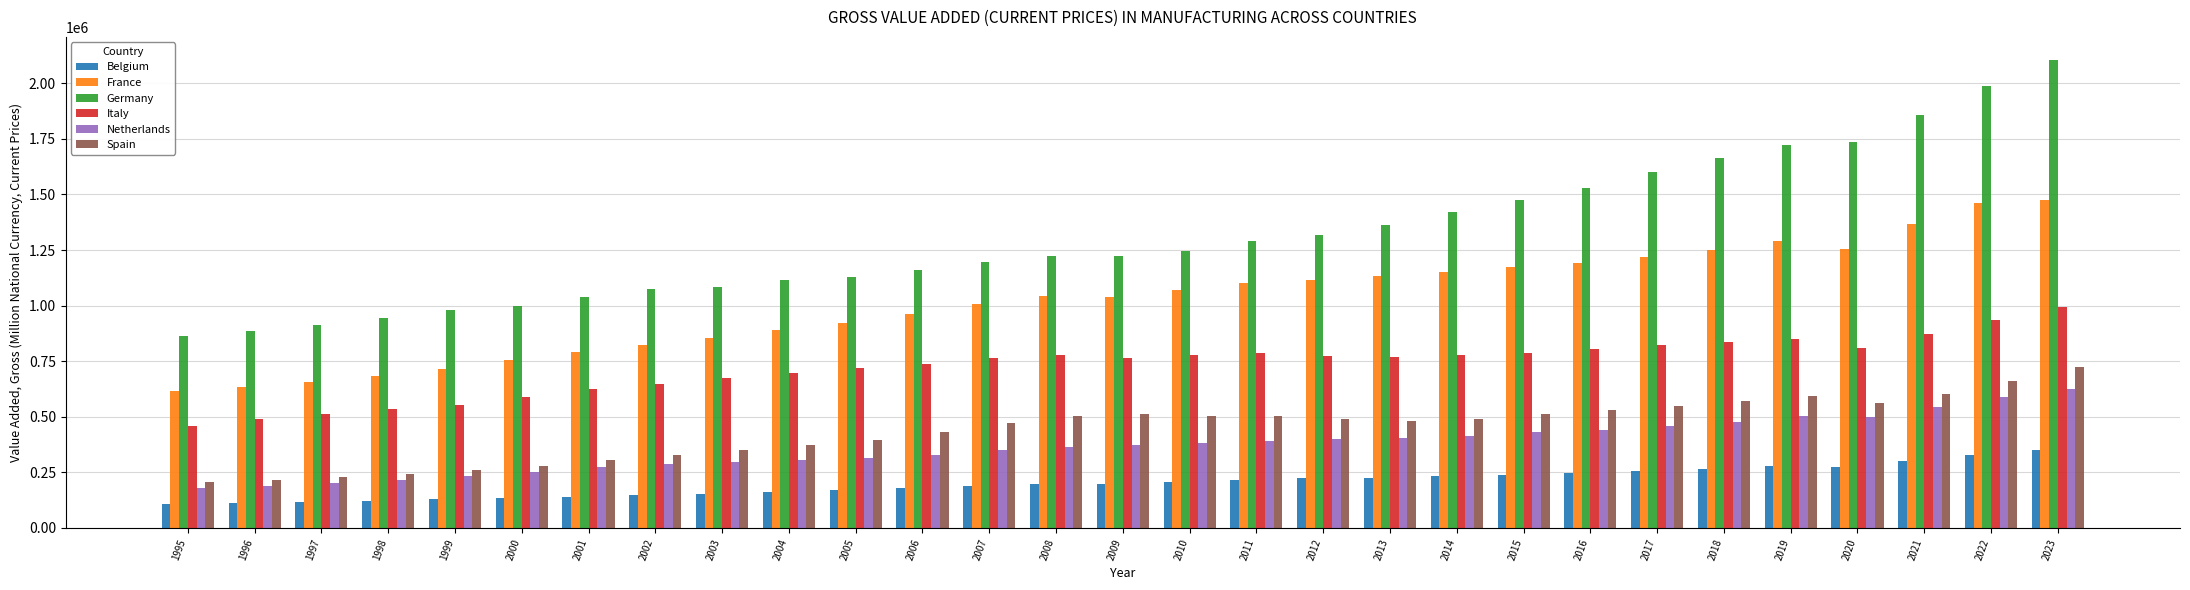

Count the number of categories in the chart.

29